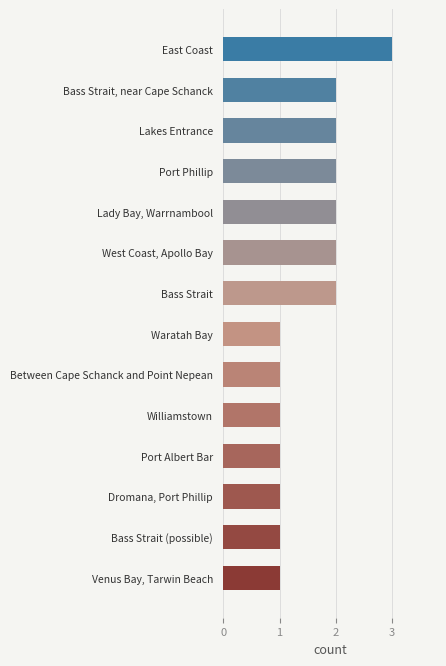

Does the chart contain any negative values?

No